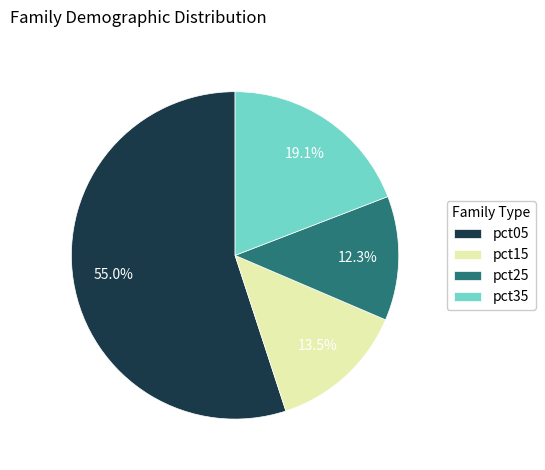

How much of the chart is everything except pct35?

80.9%